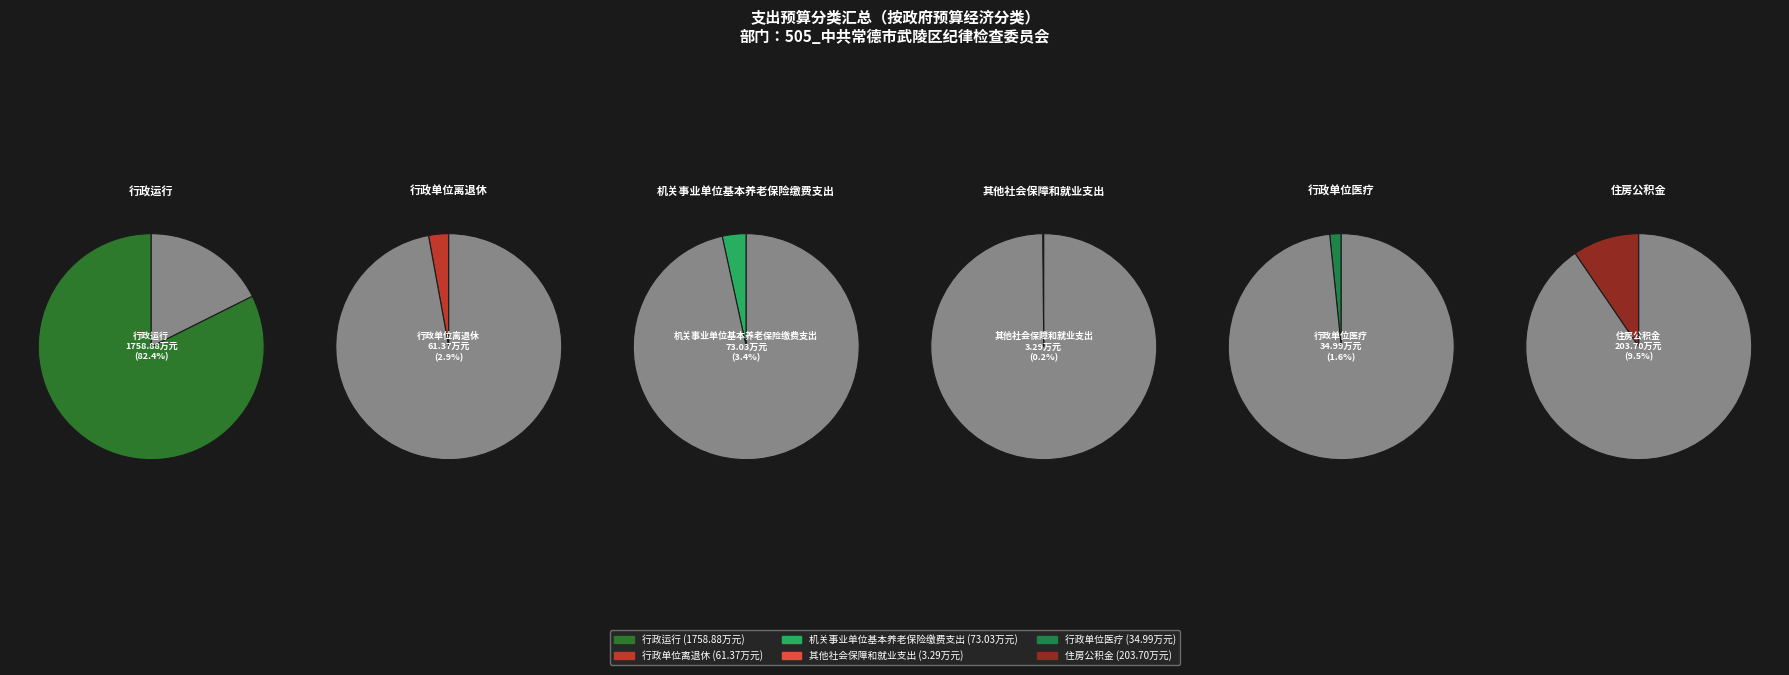

True or false: 行政单位医疗 accounts for 2% of the total.

True